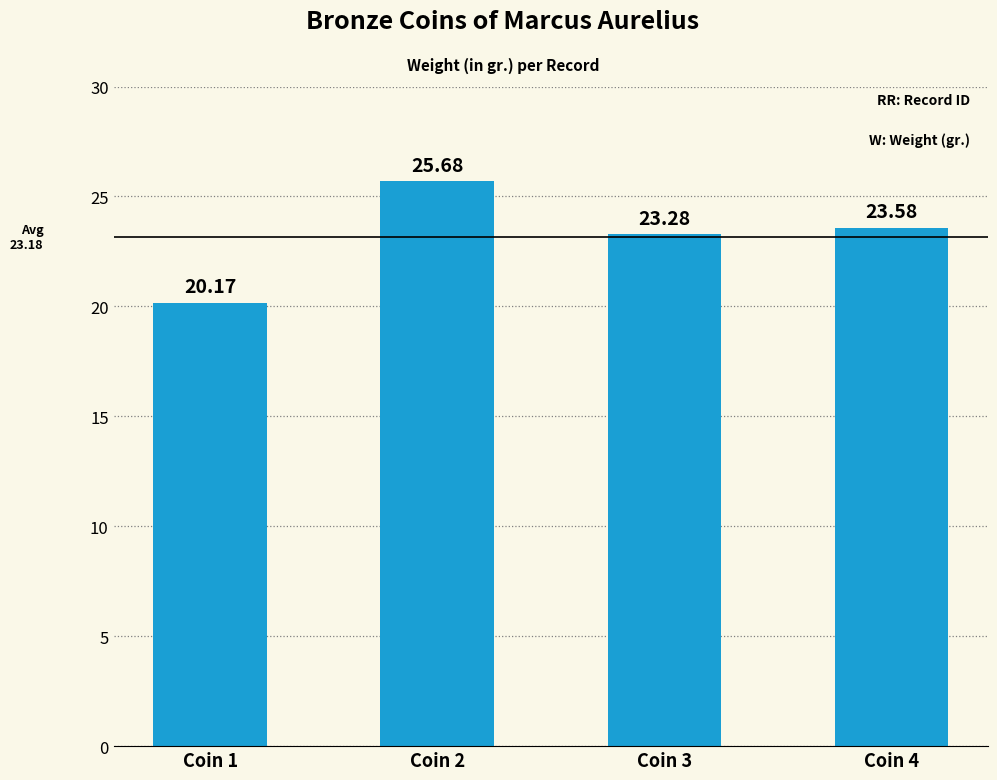

What is the value of the 3rd bar from the left?

23.3